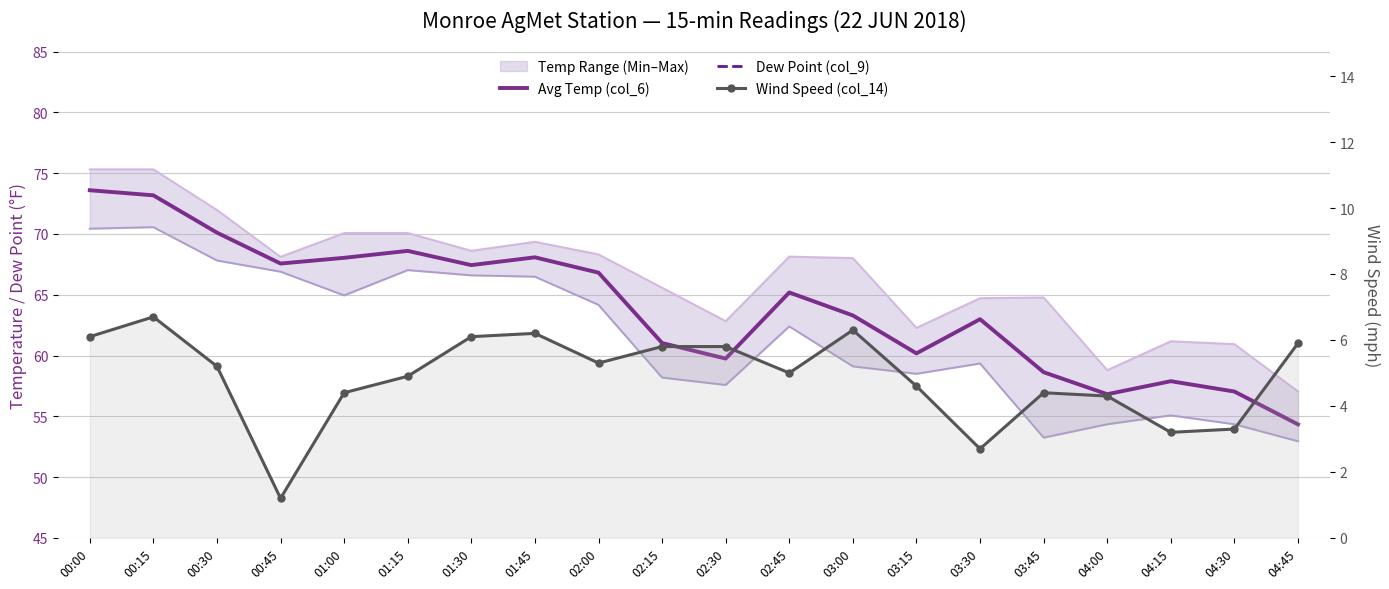

Where does the Min Temp (col_8) series first go above 62?

00:00